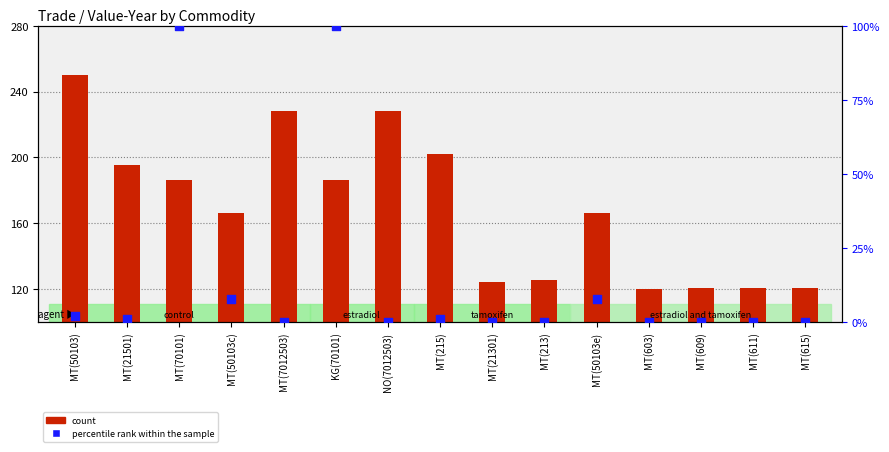

Which series contains the lowest Y value?

percentile rank within the sample